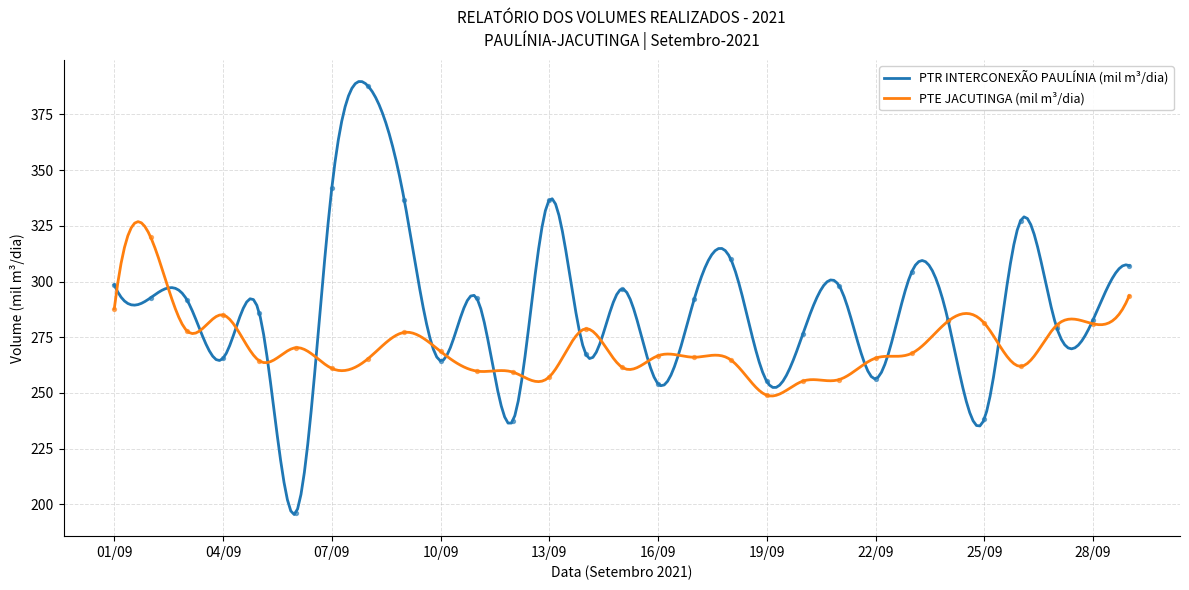

What is the maximum value for PTE JACUTINGA (mil m³/dia)?

326.9